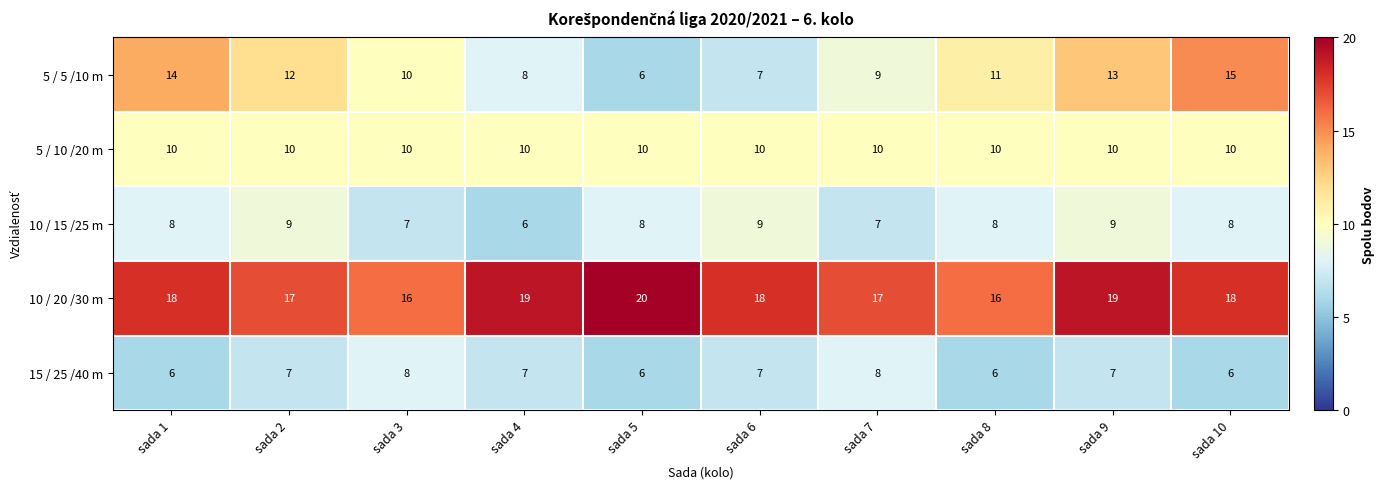

The 10 / 20 /30 m series shows 22 at sada 8. True or false?

False